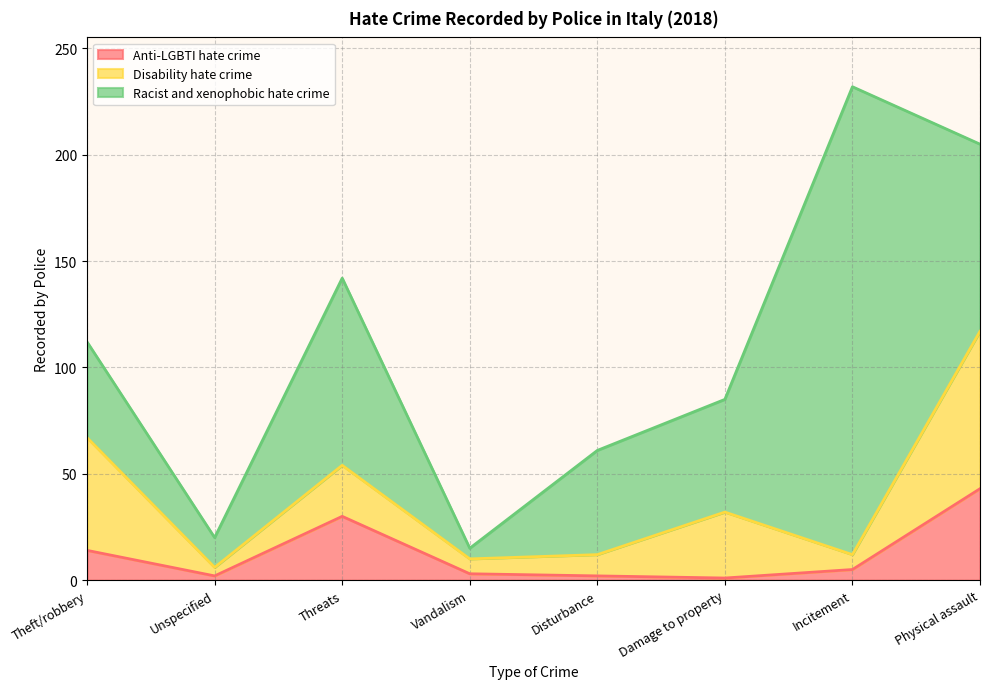

List the labels in order of Anti-LGBTI hate crime value, smallest first.

Damage to property, Unspecified, Disturbance, Vandalism, Incitement, Theft/robbery, Threats, Physical assault